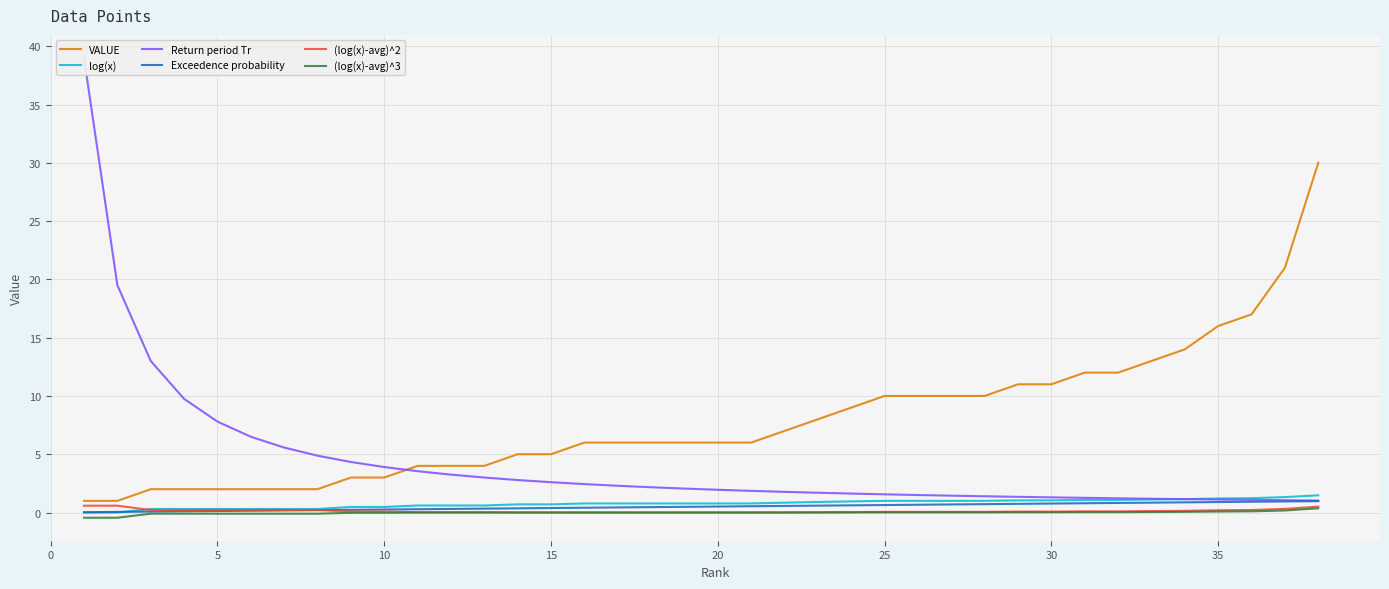

Does the chart have visible grid lines?

Yes